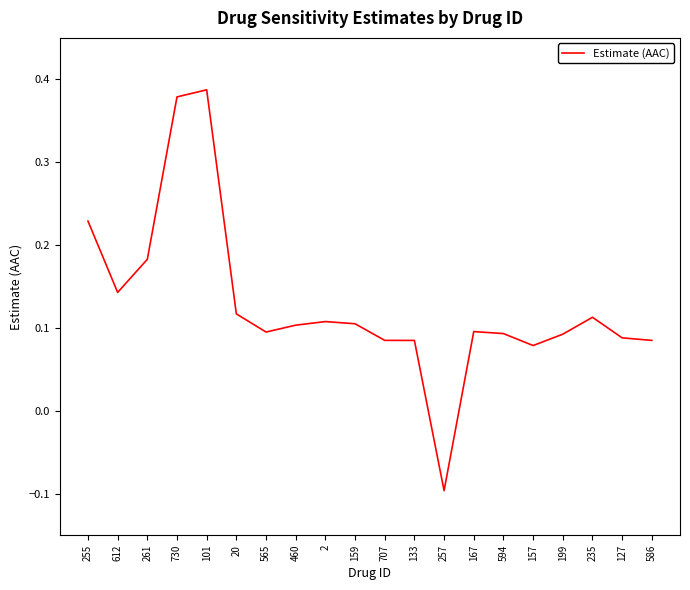

What position from the right is 167?

7